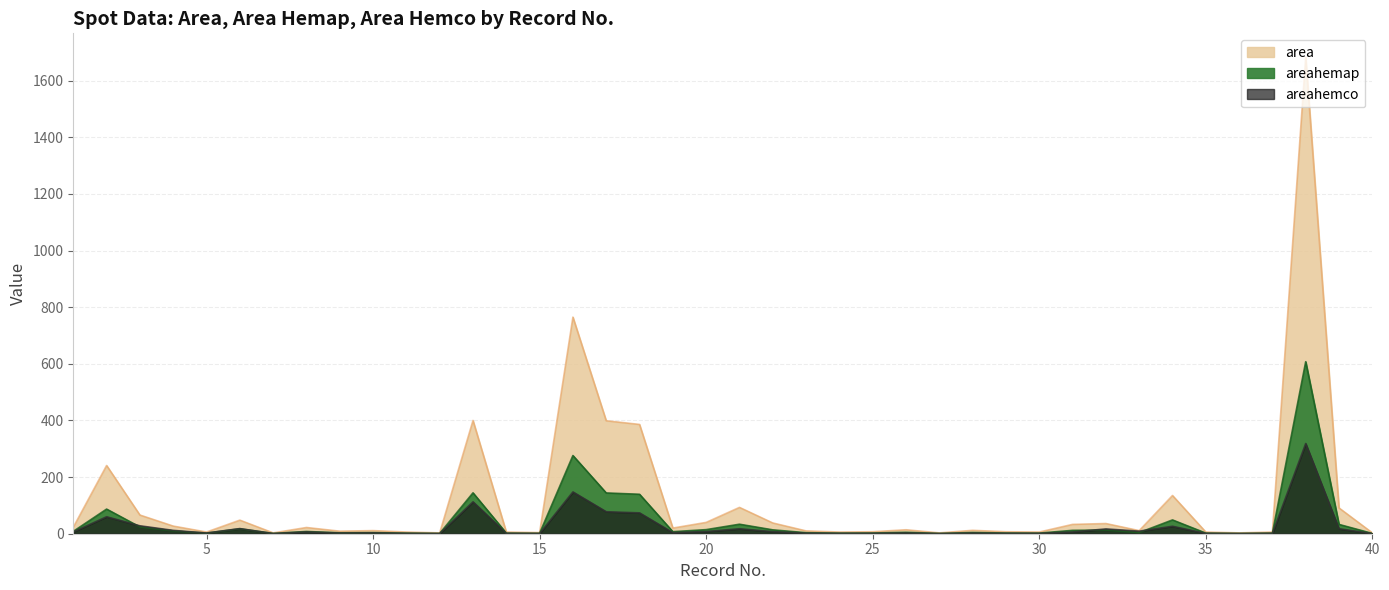

True or false: areahemco and areahemap intersect in this chart.

True